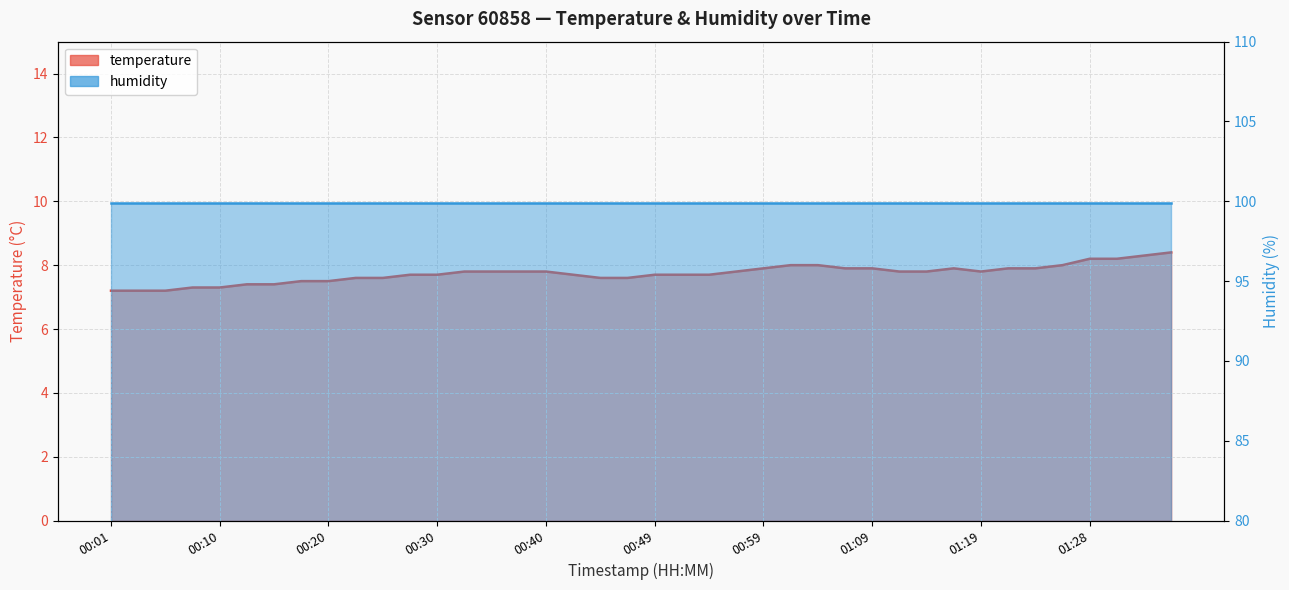

How many categories are shown in the chart?

40